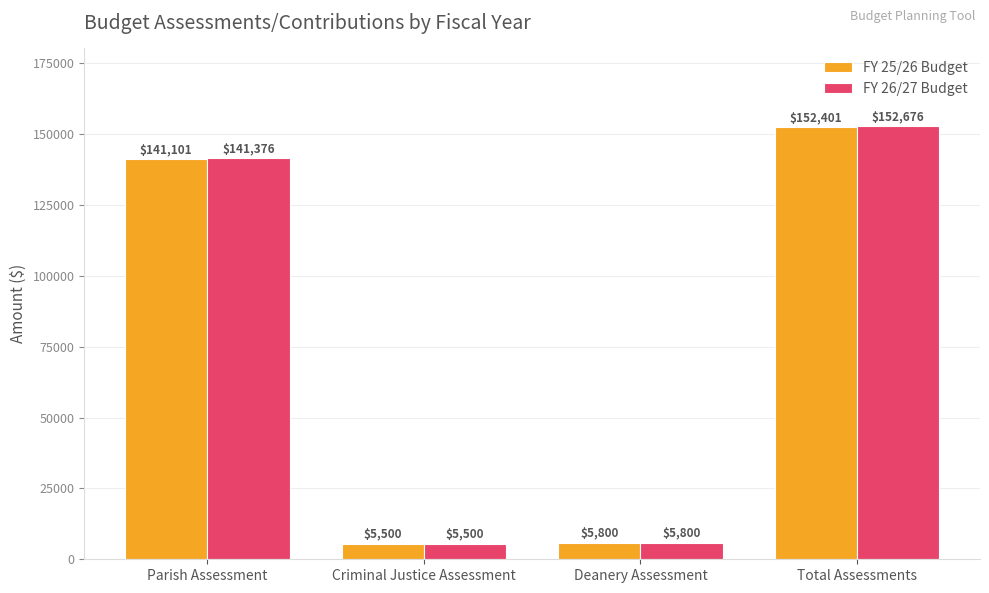

At which category is the sum across all series the highest?

Total Assessments